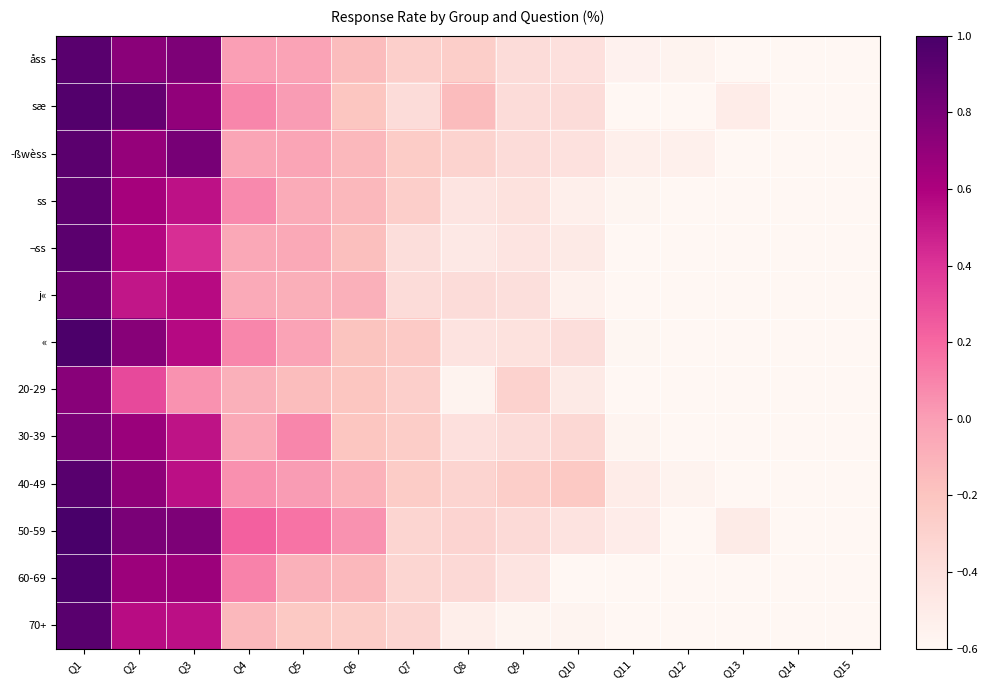

Reading left to right, what are all the values shown in this chart?

åss: Q1=0.9	Q2=0.7	Q3=0.8	Q4=-0.0	Q5=-0.0	Q6=-0.2	Q7=-0.3	Q8=-0.3	Q9=-0.4	Q10=-0.4	Q11=-0.6	Q12=-0.6	Q13=-0.6	Q14=-0.8	Q15=-0.9
sæ: Q1=1.0	Q2=0.9	Q3=0.7	Q4=0.1	Q5=0.0	Q6=-0.2	Q7=-0.4	Q8=-0.2	Q9=-0.4	Q10=-0.4	Q11=-0.6	Q12=-0.7	Q13=-0.5	Q14=-0.8	Q15=-0.9
­ßwèss: Q1=0.9	Q2=0.7	Q3=0.8	Q4=-0.0	Q5=-0.0	Q6=-0.1	Q7=-0.3	Q8=-0.3	Q9=-0.4	Q10=-0.4	Q11=-0.5	Q12=-0.5	Q13=-0.6	Q14=-0.8	Q15=-0.9
ss: Q1=0.9	Q2=0.6	Q3=0.5	Q4=0.1	Q5=-0.1	Q6=-0.1	Q7=-0.3	Q8=-0.4	Q9=-0.4	Q10=-0.5	Q11=-0.6	Q12=-0.7	Q13=-0.7	Q14=-0.9	Q15=-0.9
¬ss: Q1=0.9	Q2=0.6	Q3=0.4	Q4=-0.0	Q5=-0.1	Q6=-0.2	Q7=-0.4	Q8=-0.5	Q9=-0.4	Q10=-0.5	Q11=-0.7	Q12=-0.6	Q13=-0.7	Q14=-0.8	Q15=-0.9
j«: Q1=0.8	Q2=0.5	Q3=0.6	Q4=-0.1	Q5=-0.1	Q6=-0.1	Q7=-0.4	Q8=-0.4	Q9=-0.4	Q10=-0.5	Q11=-0.6	Q12=-0.7	Q13=-0.7	Q14=-0.8	Q15=-0.9
«: Q1=1.0	Q2=0.7	Q3=0.6	Q4=0.1	Q5=-0.0	Q6=-0.2	Q7=-0.2	Q8=-0.4	Q9=-0.4	Q10=-0.4	Q11=-0.6	Q12=-0.6	Q13=-0.6	Q14=-0.9	Q15=-0.9
20-29: Q1=0.7	Q2=0.3	Q3=0.0	Q4=-0.1	Q5=-0.2	Q6=-0.2	Q7=-0.3	Q8=-0.6	Q9=-0.3	Q10=-0.5	Q11=-0.6	Q12=-0.7	Q13=-0.8	Q14=-1.0	Q15=-1.0
30-39: Q1=0.8	Q2=0.7	Q3=0.5	Q4=-0.1	Q5=0.1	Q6=-0.2	Q7=-0.3	Q8=-0.4	Q9=-0.4	Q10=-0.3	Q11=-0.6	Q12=-0.7	Q13=-0.8	Q14=-0.8	Q15=-0.9
40-49: Q1=0.9	Q2=0.7	Q3=0.5	Q4=0.1	Q5=0.0	Q6=-0.1	Q7=-0.3	Q8=-0.3	Q9=-0.3	Q10=-0.2	Q11=-0.5	Q12=-0.6	Q13=-0.6	Q14=-0.7	Q15=-0.8
50-59: Q1=1.0	Q2=0.8	Q3=0.8	Q4=0.2	Q5=0.2	Q6=0.0	Q7=-0.3	Q8=-0.3	Q9=-0.4	Q10=-0.4	Q11=-0.5	Q12=-0.6	Q13=-0.5	Q14=-0.7	Q15=-0.8
60-69: Q1=1.0	Q2=0.7	Q3=0.7	Q4=0.1	Q5=-0.1	Q6=-0.1	Q7=-0.3	Q8=-0.4	Q9=-0.4	Q10=-0.6	Q11=-0.7	Q12=-0.6	Q13=-0.6	Q14=-0.9	Q15=-0.9
70+: Q1=0.9	Q2=0.6	Q3=0.5	Q4=-0.1	Q5=-0.2	Q6=-0.3	Q7=-0.3	Q8=-0.5	Q9=-0.6	Q10=-0.6	Q11=-0.7	Q12=-0.7	Q13=-0.7	Q14=-1.0	Q15=-0.9